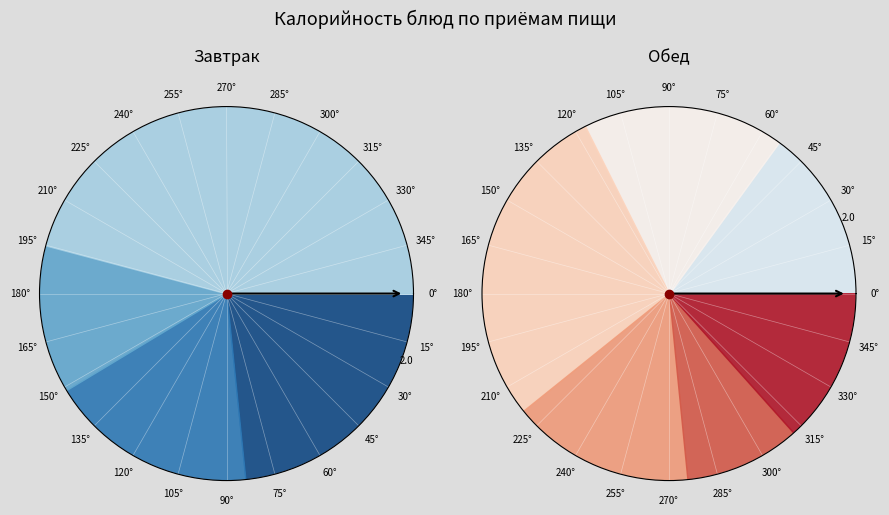

What percentage is NOT represented by Гуляш (обед)?

90.0%